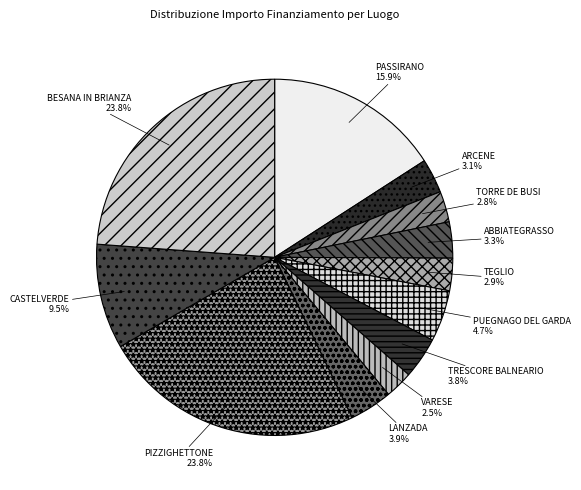

To the nearest percent, what portion does BESANA IN BRIANZA represent?

24%